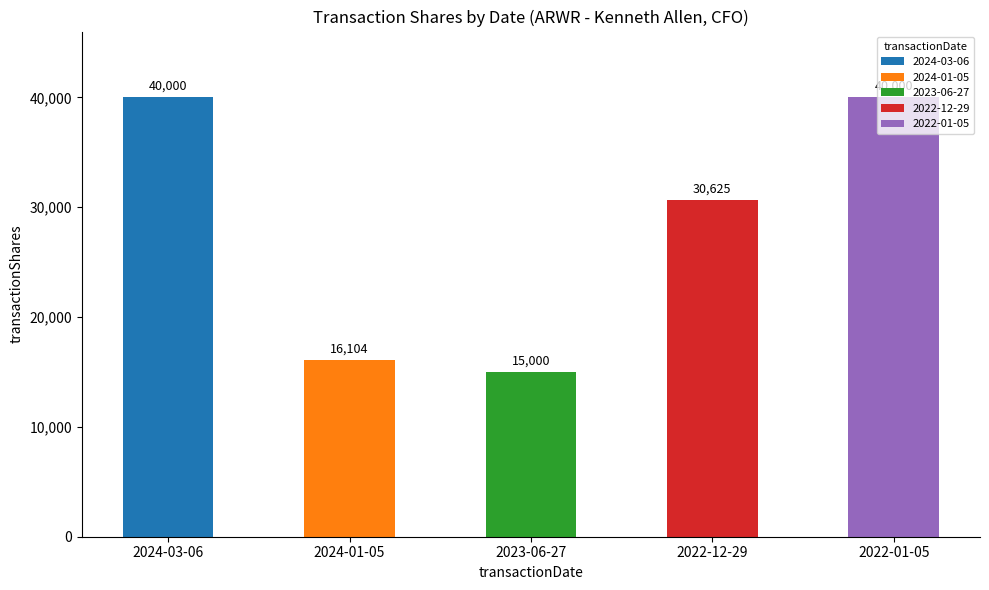

True or false: the data shows 30625 at 2022-12-29.

True